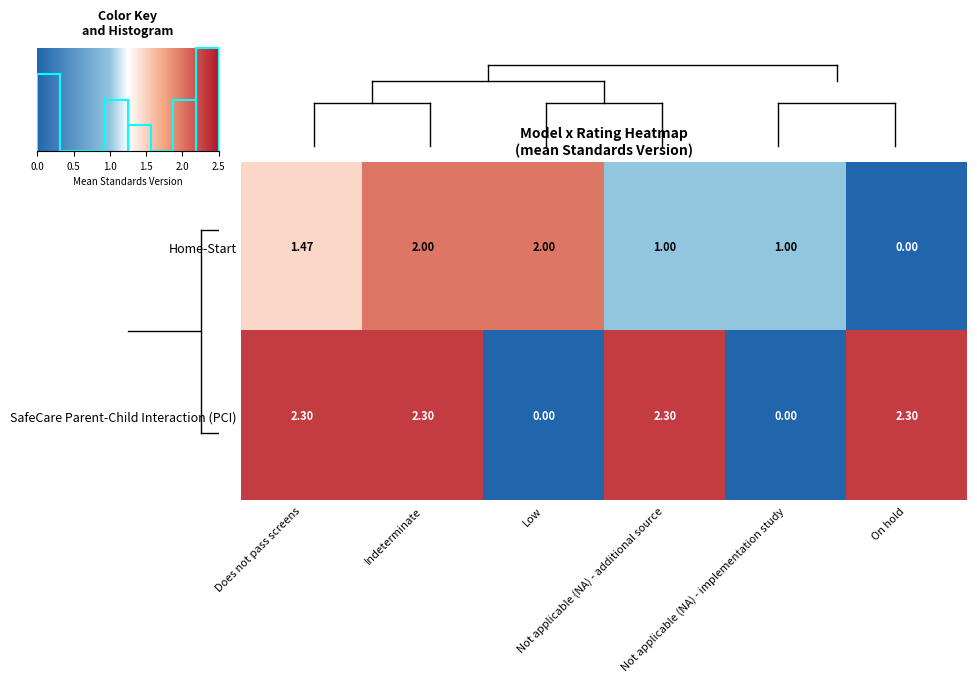

Which series has the largest range (max minus min)?

SafeCare Parent-Child Interaction (PCI)